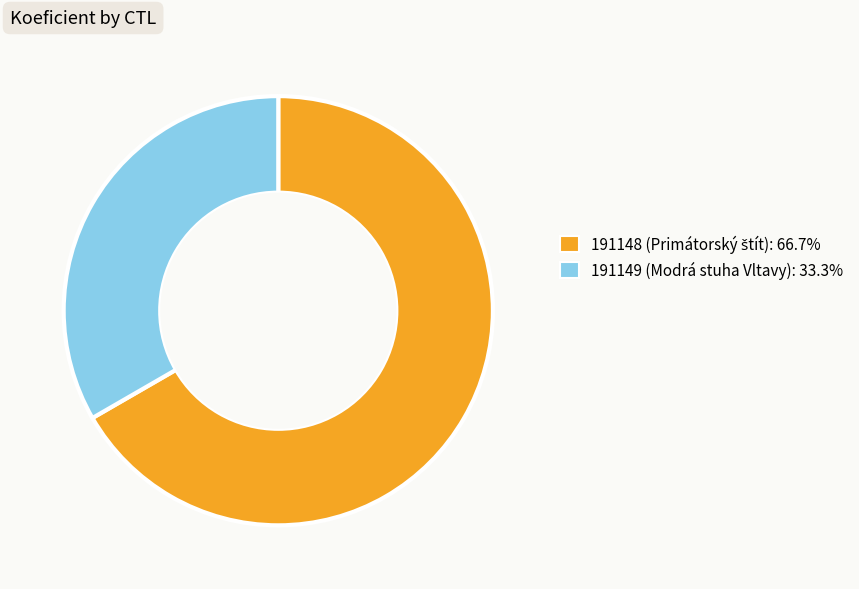

What is the largest slice in the pie chart?

191148